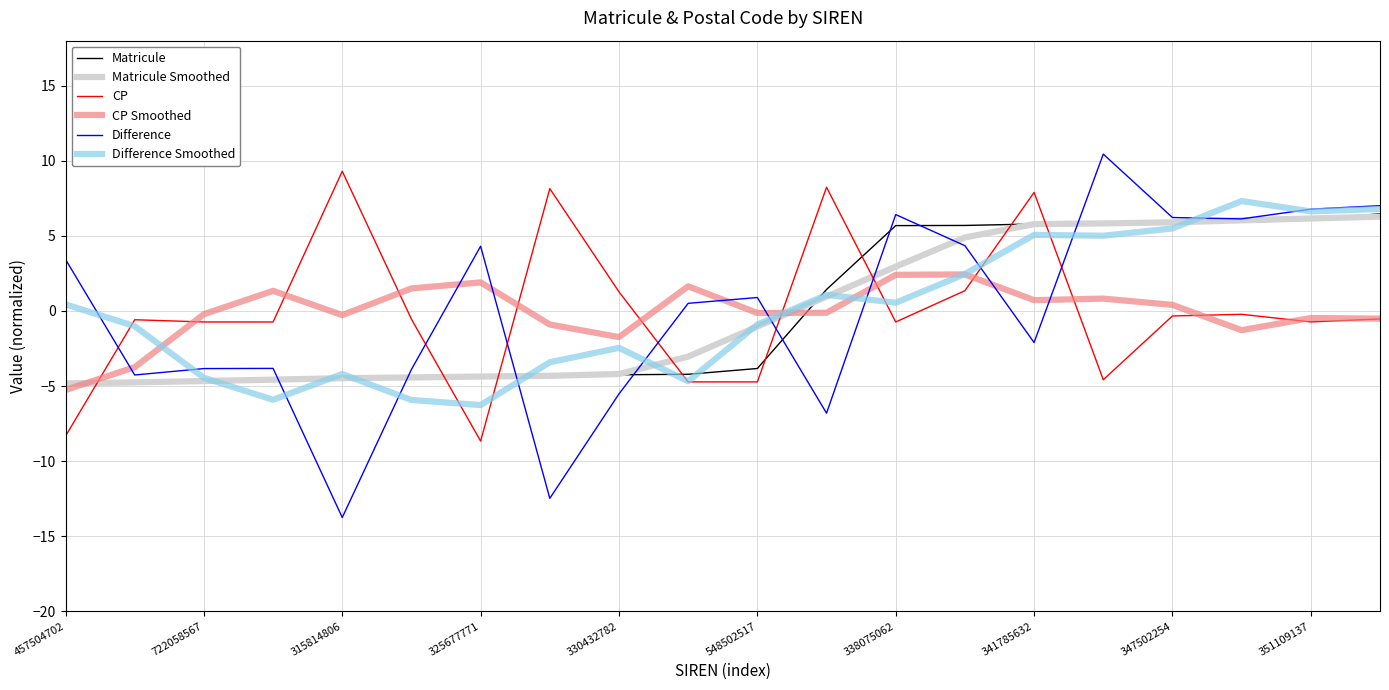

Which series has the largest range (max minus min)?

Difference